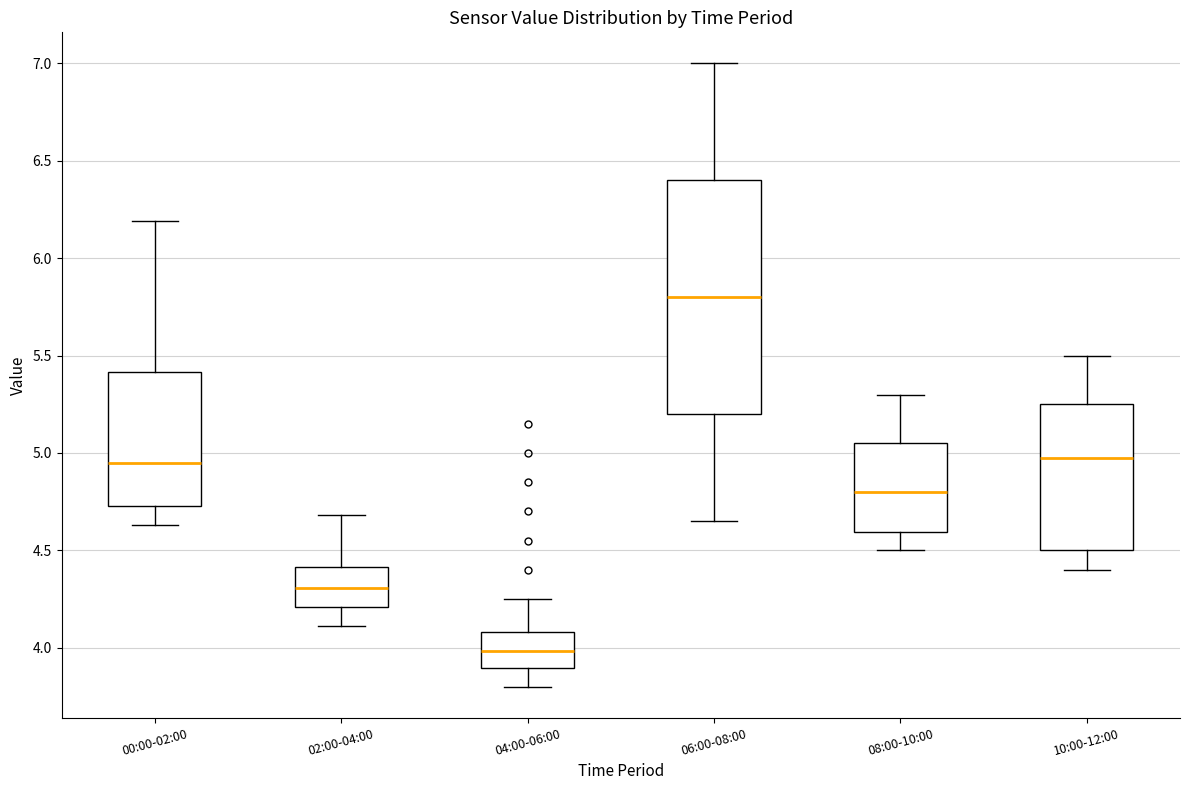

Which box has the highest median line?

06:00-08:00